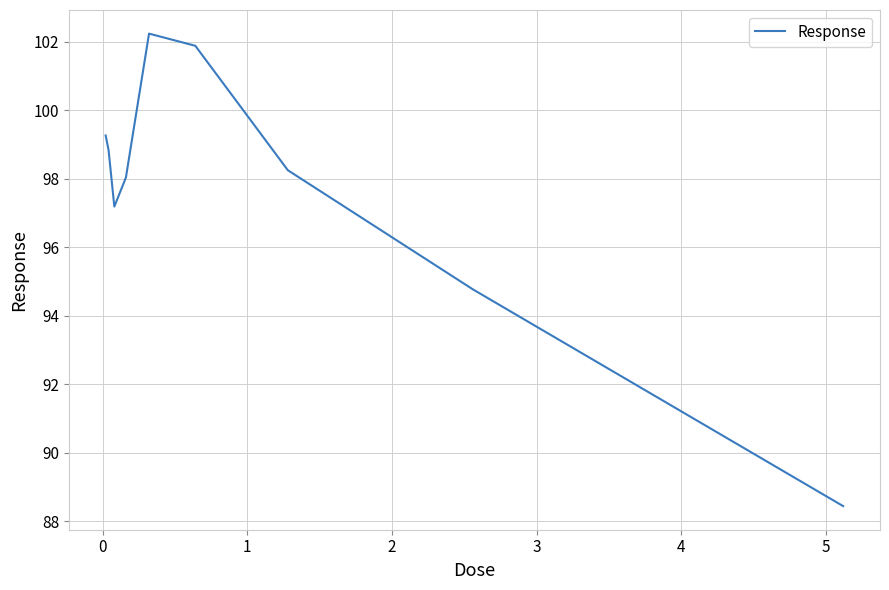

What is the difference between the maximum and minimum values?

13.8